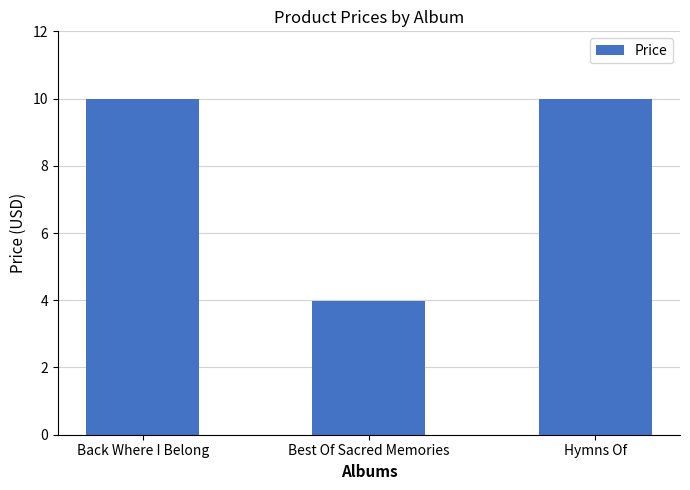

What is the average value?

8.0